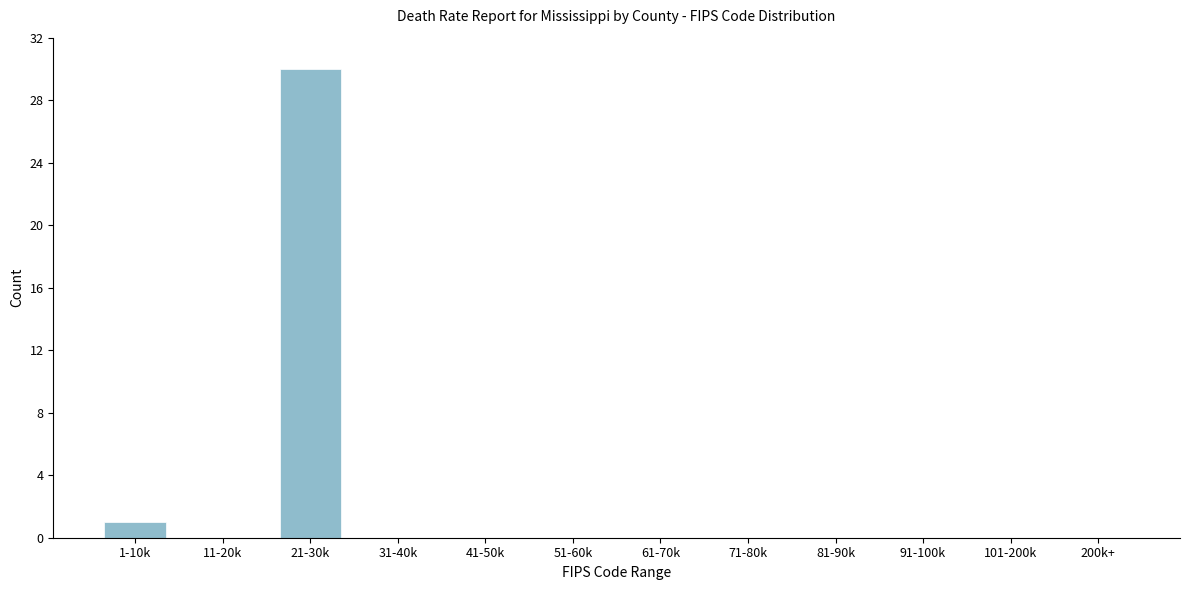

Reading left to right, what are all the values shown in this chart?

1-10k=1	11-20k=0	21-30k=30	31-40k=0	41-50k=0	51-60k=0	61-70k=0	71-80k=0	81-90k=0	91-100k=0	101-200k=0	200k+=0